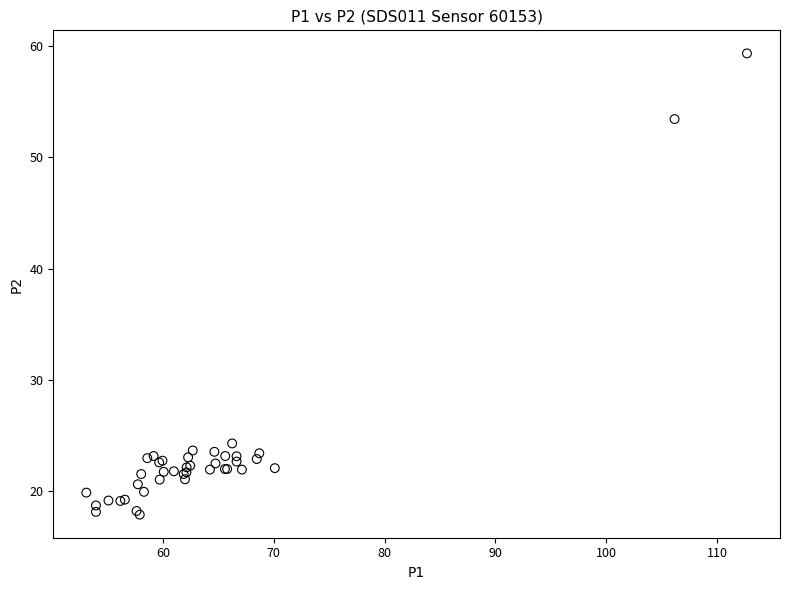

What Y value in the scatter plot is closest to 38?

24.3